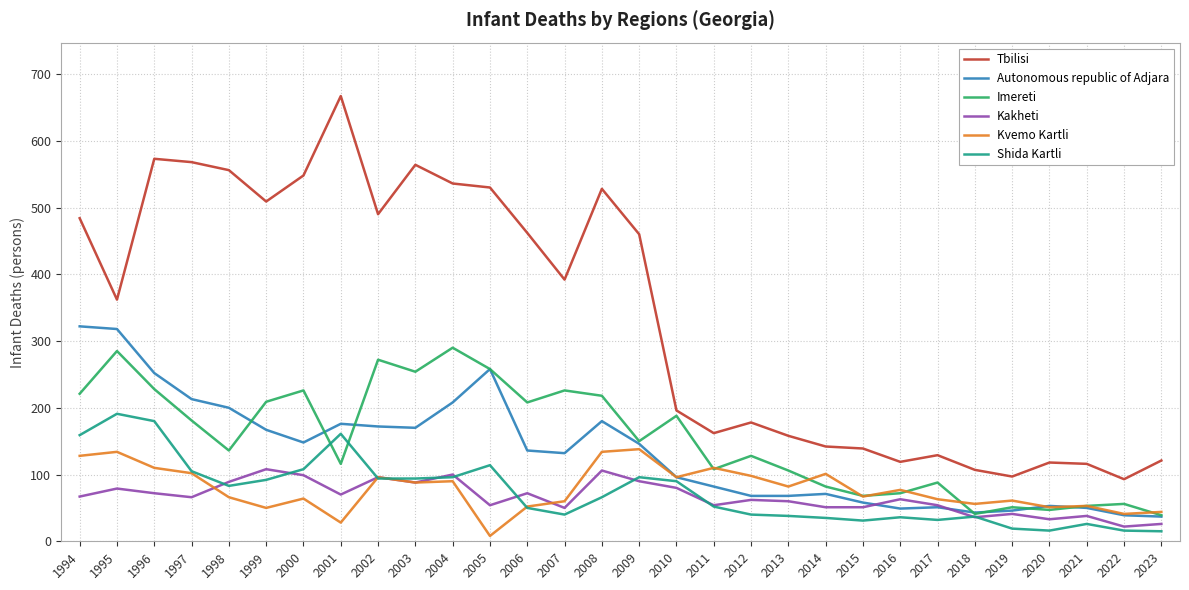

Which series has the widest spread of values?

Tbilisi